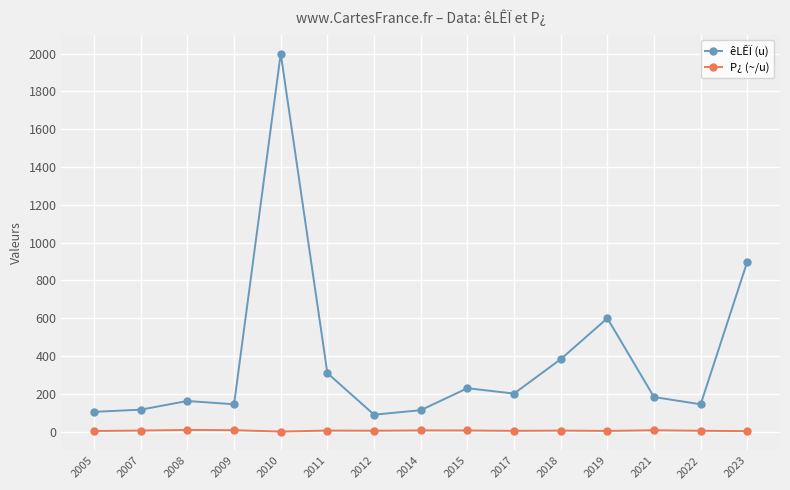

The value of êLÊÏ (u) at 2005 is 105.0. True or false?

True